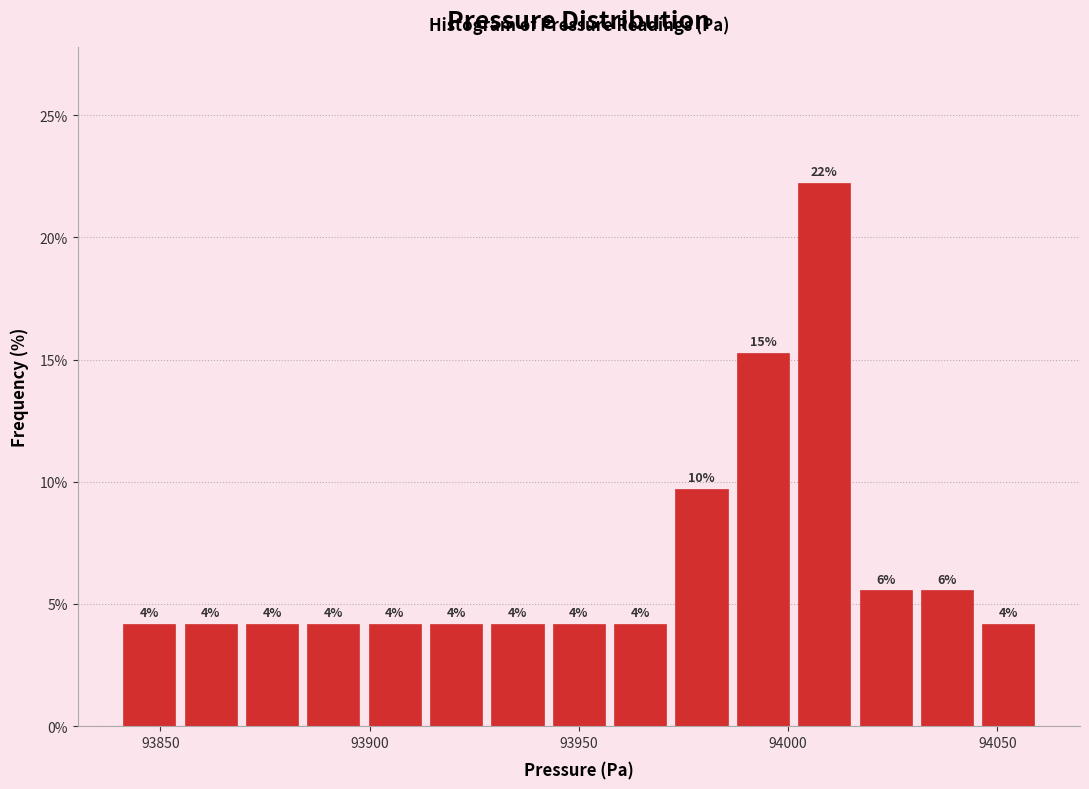

Around what value on the x-axis is the tallest bar? Give the approximate position of its centre, as read against the axis.

94010